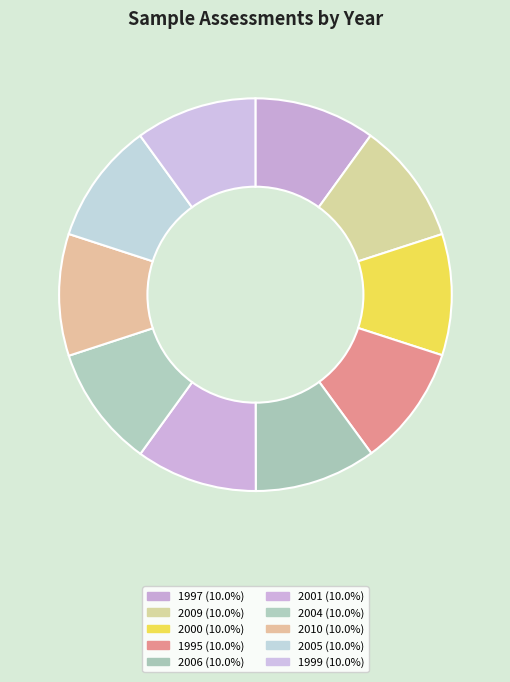

Does 2006 account for over 50% of the chart?

No